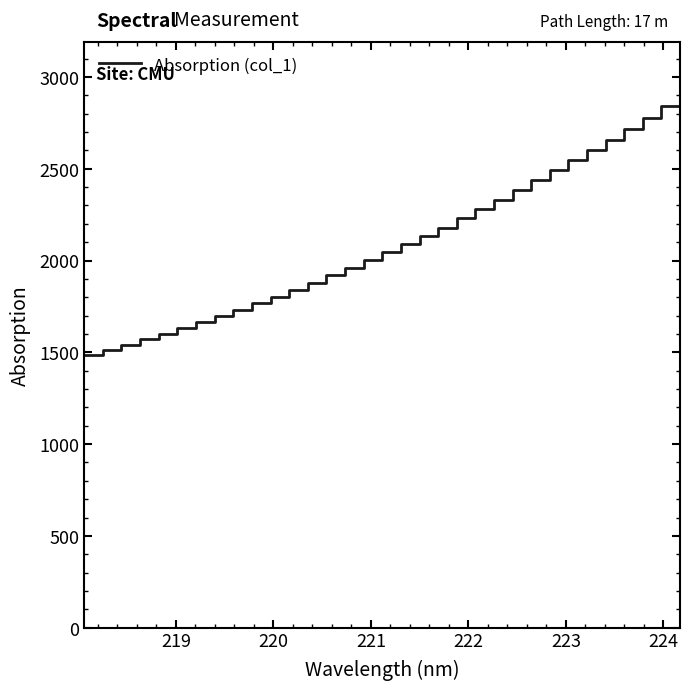

What is the difference between the maximum and minimum values?

1417.5